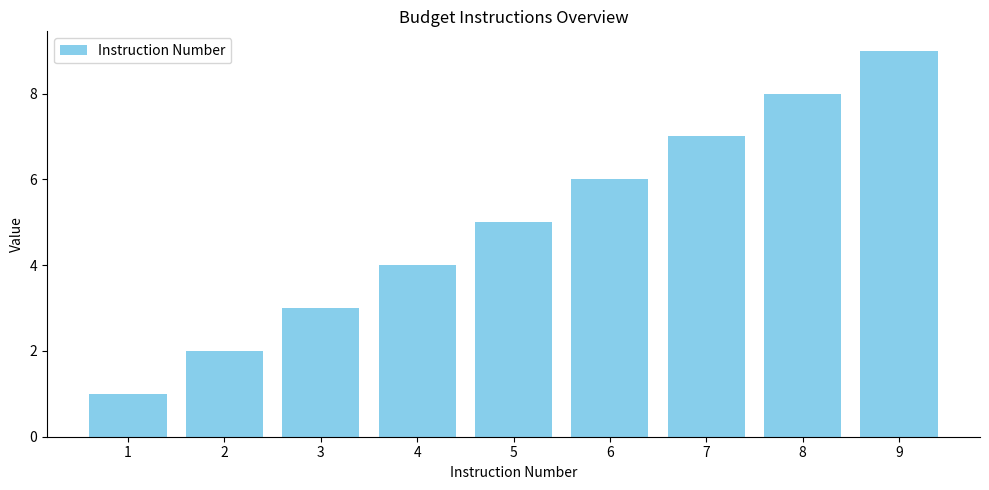

How many data points does each series have?

9